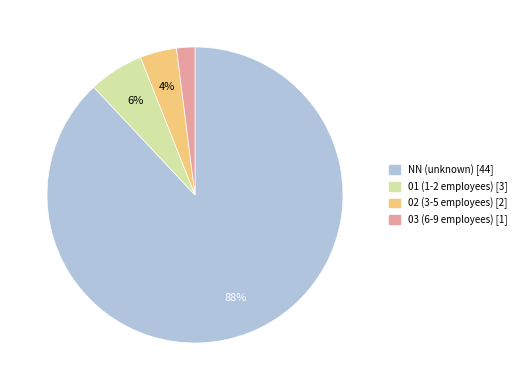

Rank the categories by value from lowest to highest.

03, 02, 01, NN